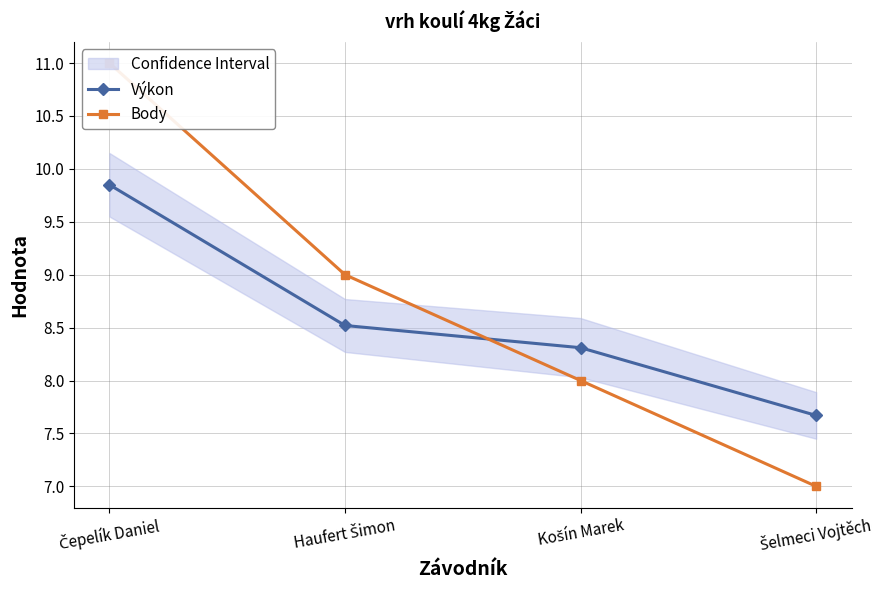

Reading left to right, list all the values displayed in this chart.

Výkon: Čepelík Daniel=9.8	Haufert Šimon=8.5	Košín Marek=8.3	Šelmeci Vojtěch=7.7
Body: Čepelík Daniel=11.0	Haufert Šimon=9.0	Košín Marek=8.0	Šelmeci Vojtěch=7.0